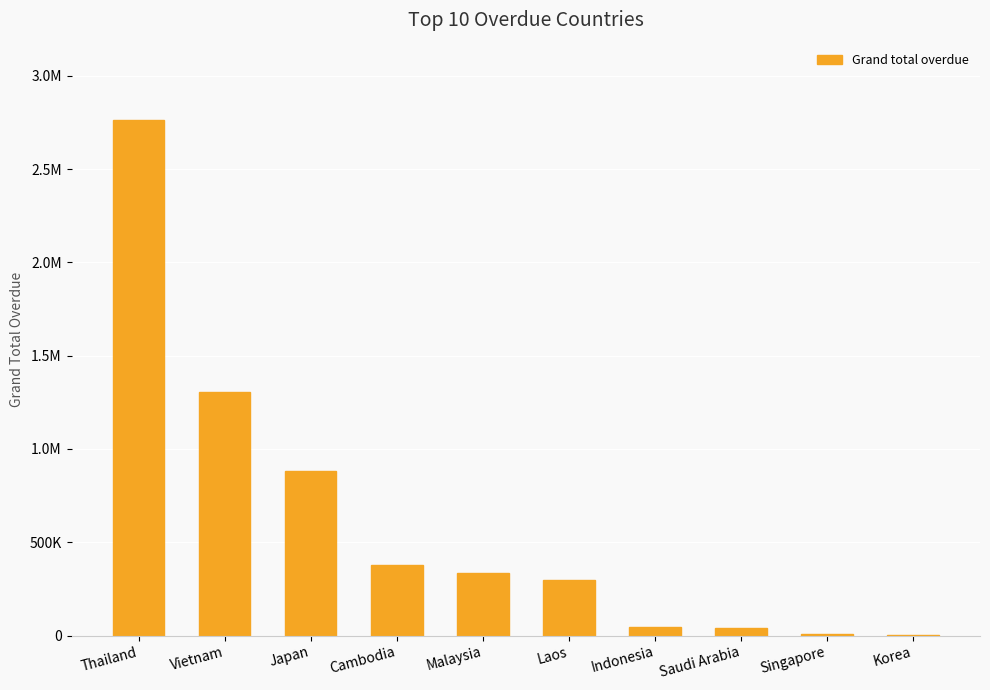

At which label is the value closest to 1384395?

Vietnam